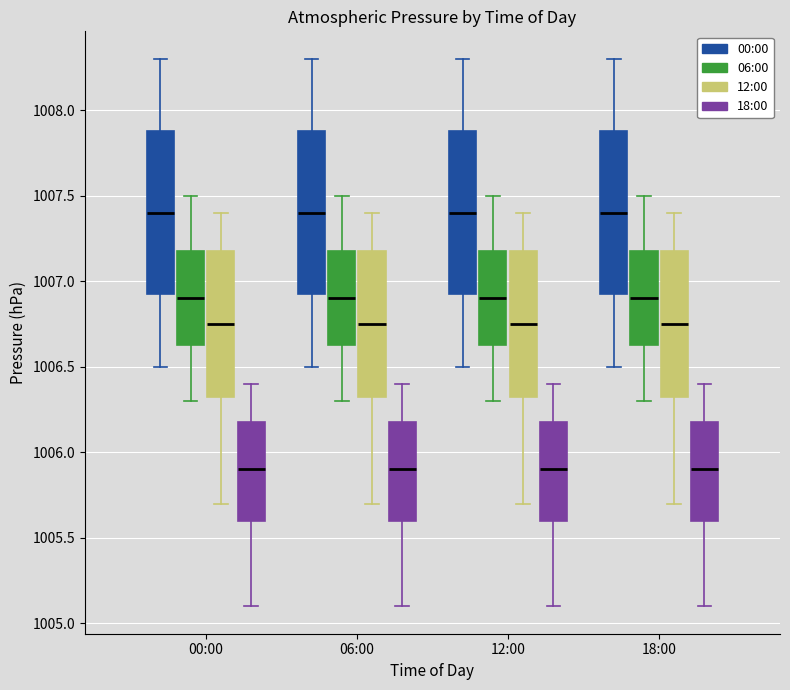

Reading left to right, transcribe this box plot: for each box, give where its median line is, the range the box spans, and where its two whiskers end, as read against the y-axis. The values are not printed on the chart, so give them approximately, as read against the axis.

00:00 (00:00): median 1007.40, box 1006.95 to 1007.90, whiskers 1006.50 to 1008.30
00:00 (06:00): median 1006.90, box 1006.65 to 1007.20, whiskers 1006.30 to 1007.50
00:00 (12:00): median 1006.75, box 1006.35 to 1007.20, whiskers 1005.70 to 1007.40
00:00 (18:00): median 1005.90, box 1005.60 to 1006.20, whiskers 1005.10 to 1006.40
06:00 (00:00): median 1007.40, box 1006.95 to 1007.90, whiskers 1006.50 to 1008.30
06:00 (06:00): median 1006.90, box 1006.65 to 1007.20, whiskers 1006.30 to 1007.50
06:00 (12:00): median 1006.75, box 1006.35 to 1007.20, whiskers 1005.70 to 1007.40
06:00 (18:00): median 1005.90, box 1005.60 to 1006.20, whiskers 1005.10 to 1006.40
12:00 (00:00): median 1007.40, box 1006.95 to 1007.90, whiskers 1006.50 to 1008.30
12:00 (06:00): median 1006.90, box 1006.65 to 1007.20, whiskers 1006.30 to 1007.50
12:00 (12:00): median 1006.75, box 1006.35 to 1007.20, whiskers 1005.70 to 1007.40
12:00 (18:00): median 1005.90, box 1005.60 to 1006.20, whiskers 1005.10 to 1006.40
18:00 (00:00): median 1007.40, box 1006.95 to 1007.90, whiskers 1006.50 to 1008.30
18:00 (06:00): median 1006.90, box 1006.65 to 1007.20, whiskers 1006.30 to 1007.50
18:00 (12:00): median 1006.75, box 1006.35 to 1007.20, whiskers 1005.70 to 1007.40
18:00 (18:00): median 1005.90, box 1005.60 to 1006.20, whiskers 1005.10 to 1006.40